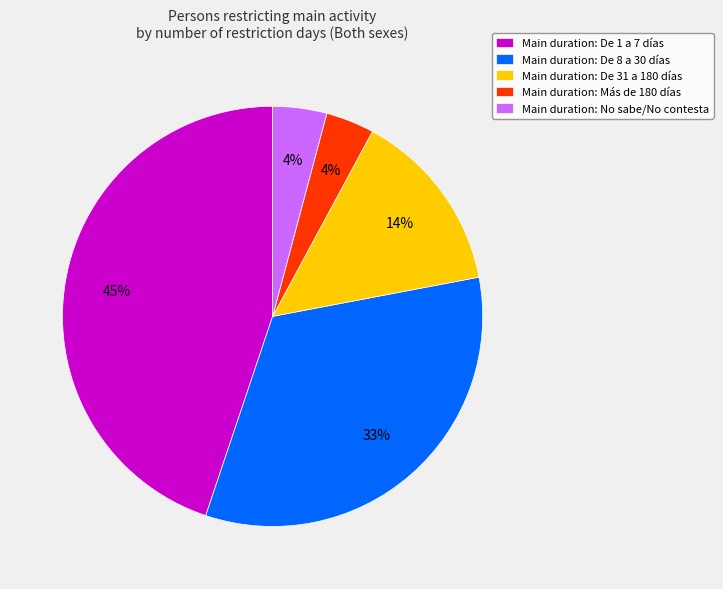

Is it true that Main duration: Más de 180 días is 11% of the pie?

False